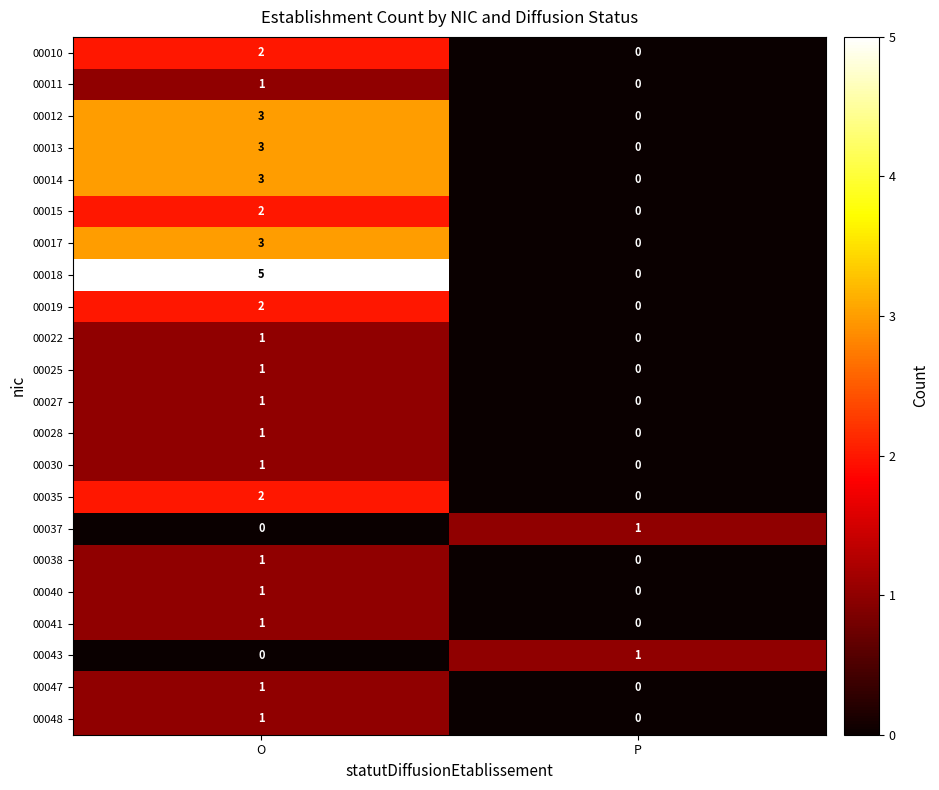

Between O and P, which series saw the biggest shift?

00018